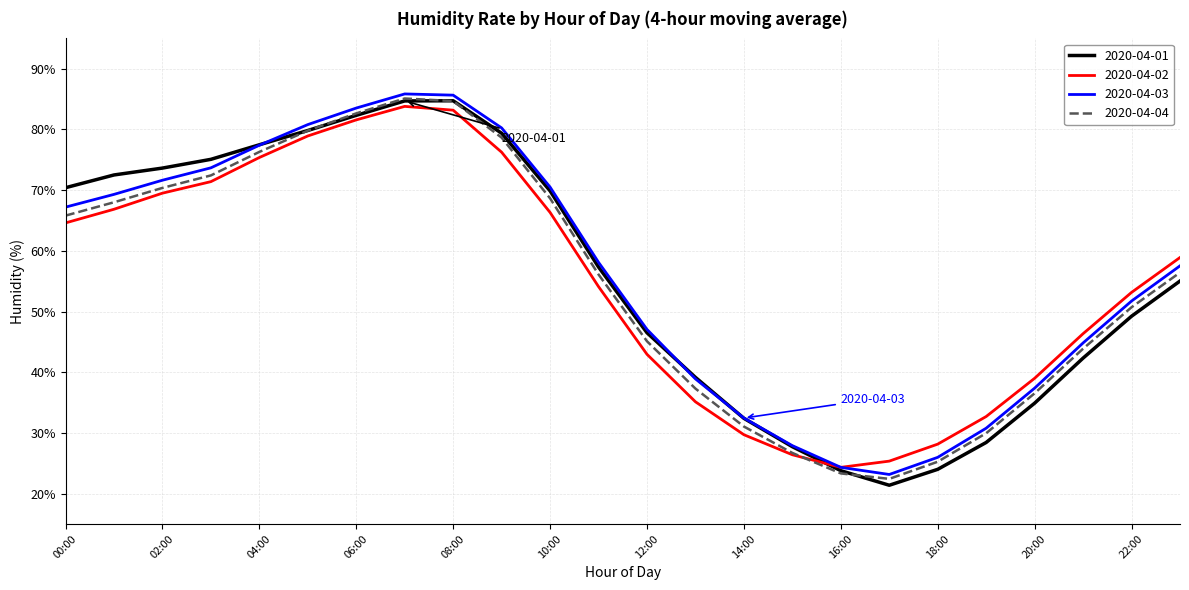

What is the lowest value of the 2020-04-04 series?

22.4